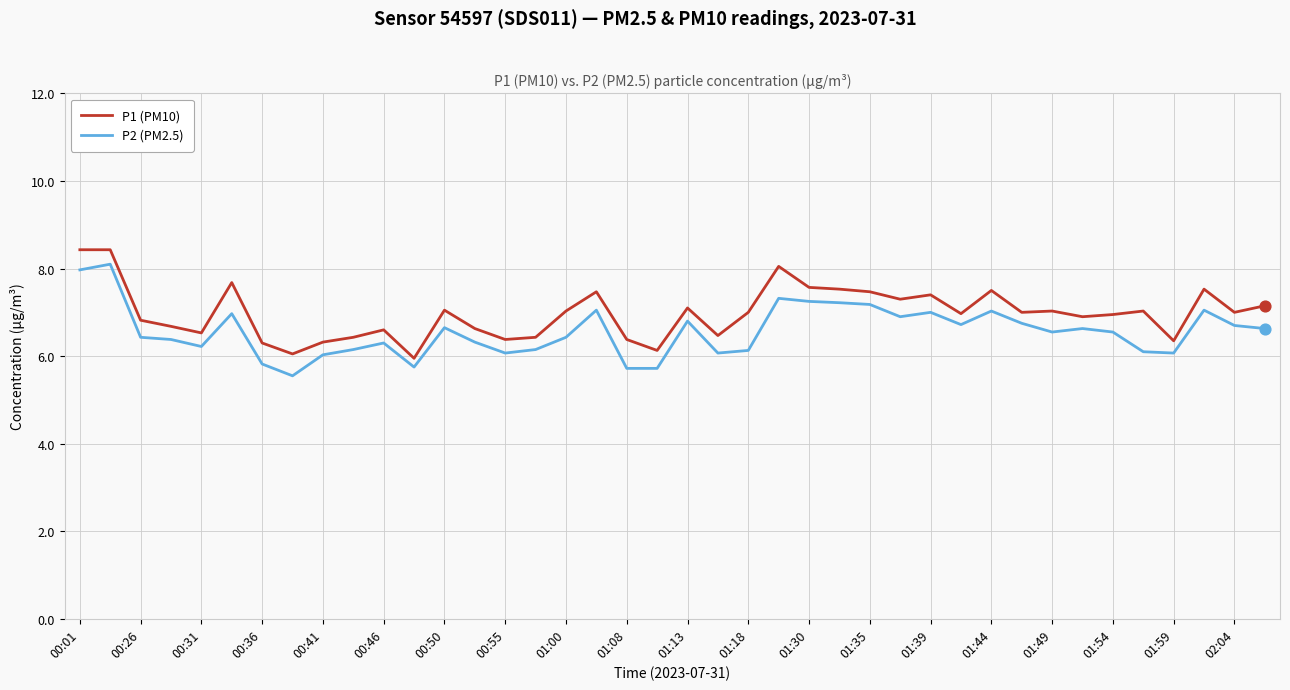

What is the maximum value shown in the chart?

8.4